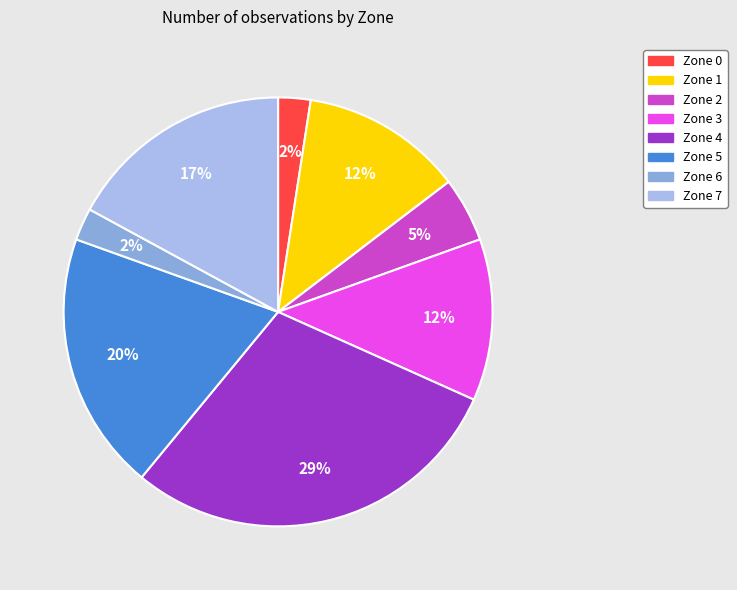

True or false: Zone 2 accounts for 13% of the total.

False